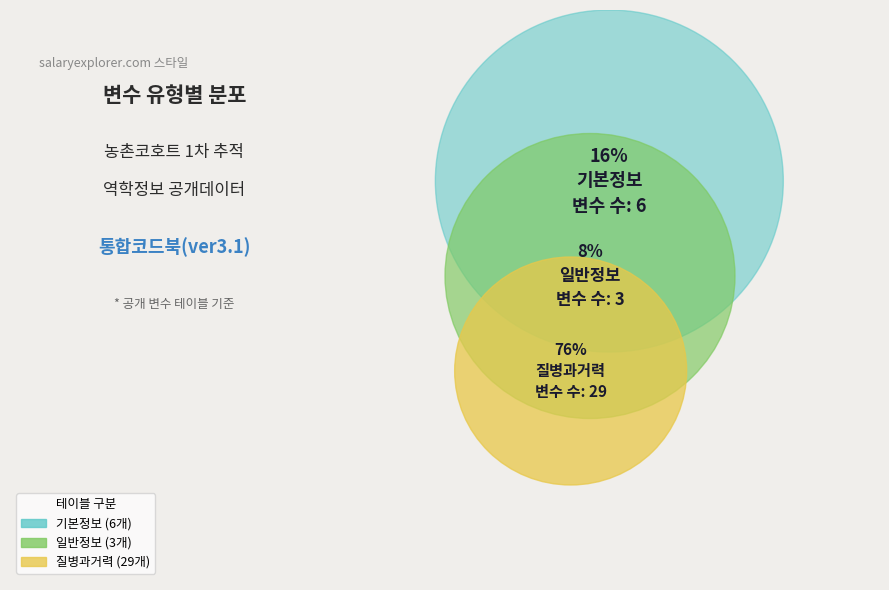

How many slices are in this pie chart?

3